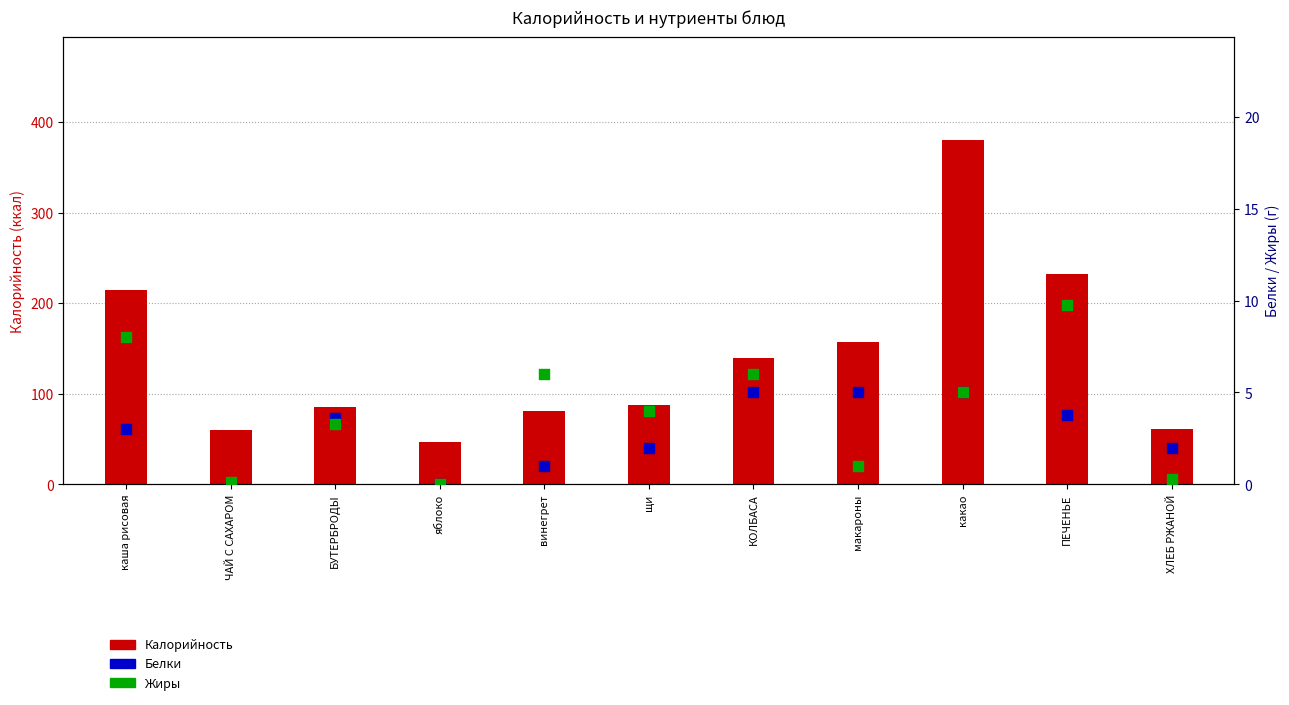

Which series has the largest Y range (max minus min)?

Калорийность